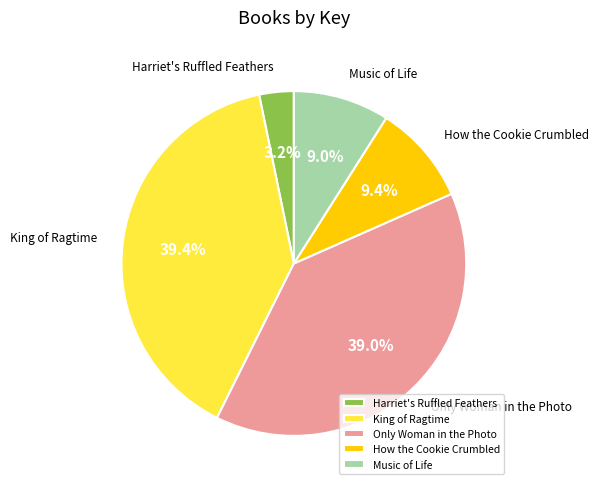

Does any single category account for the majority?

No